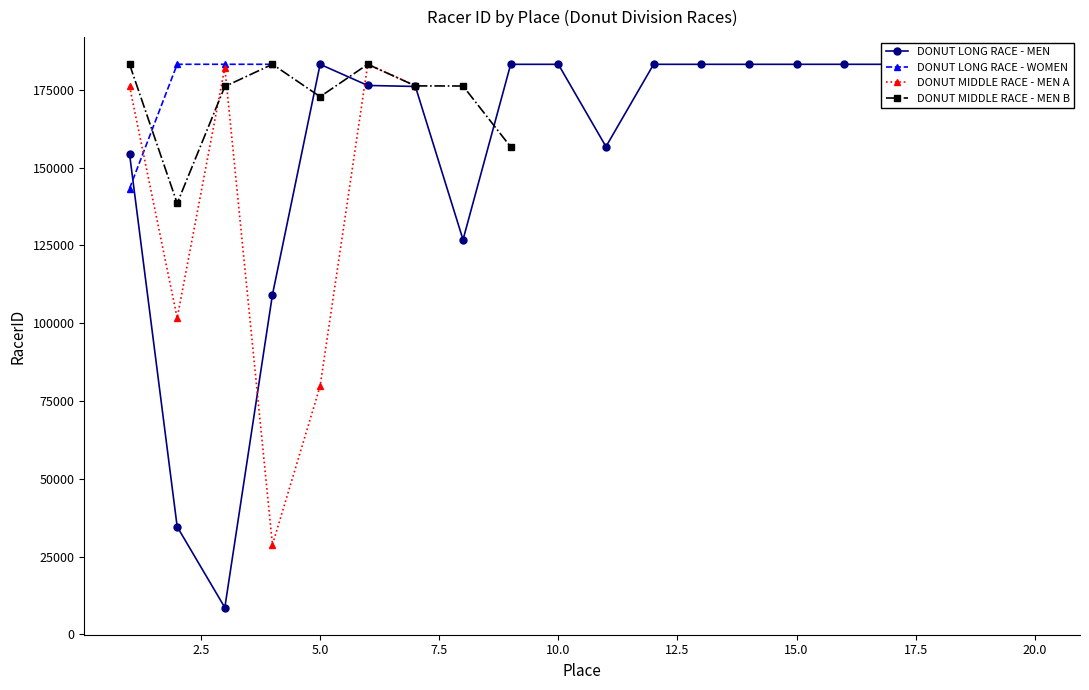

How many distinct data groups are displayed?

4